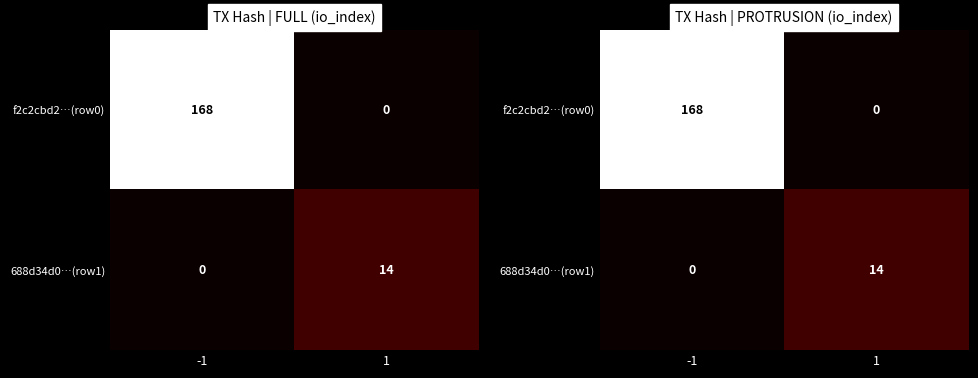

What is the total value across all series at -1?

168